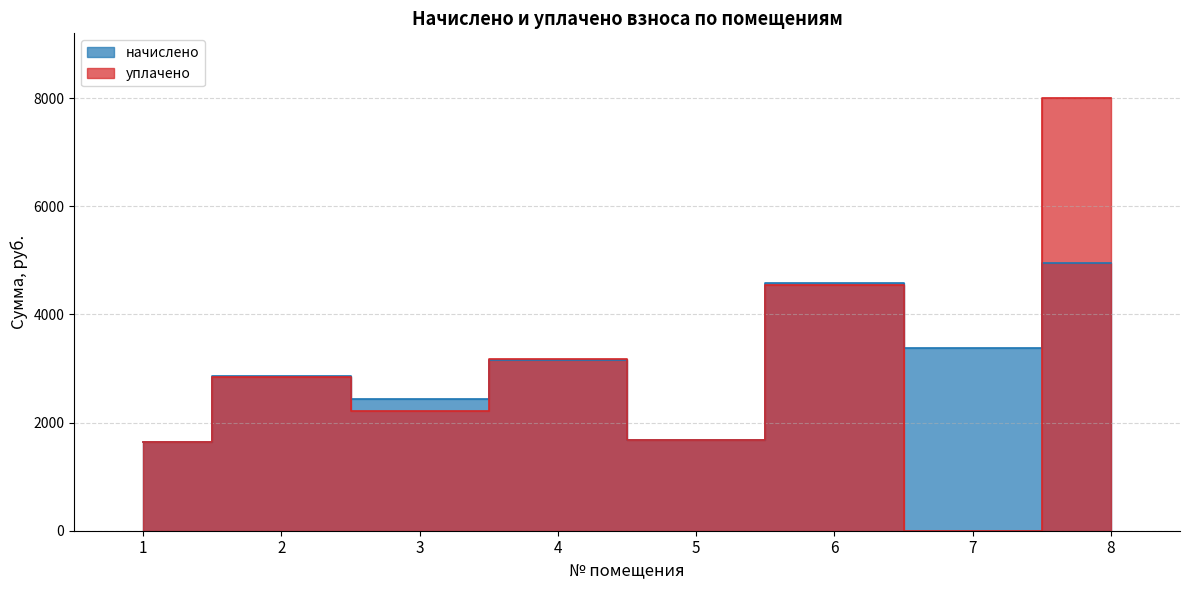

How many interior local valleys does the уплачено series have?

3